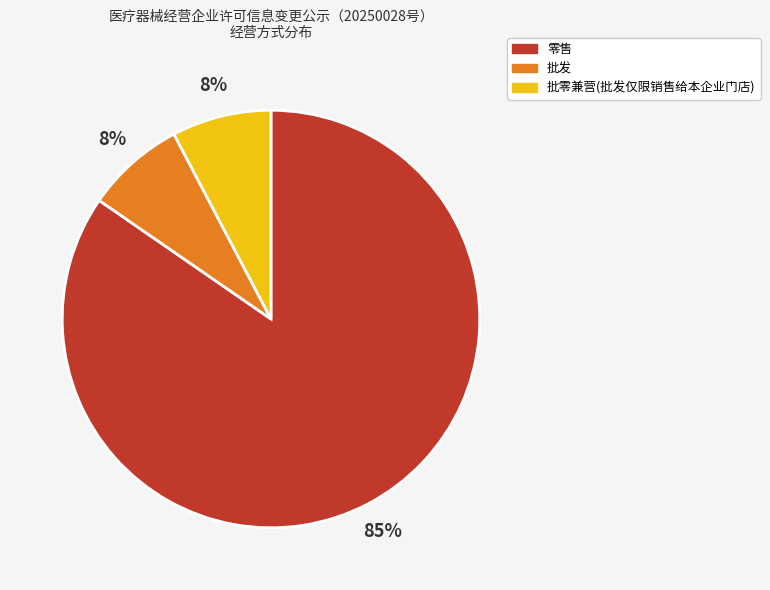

Does any single category account for the majority?

Yes